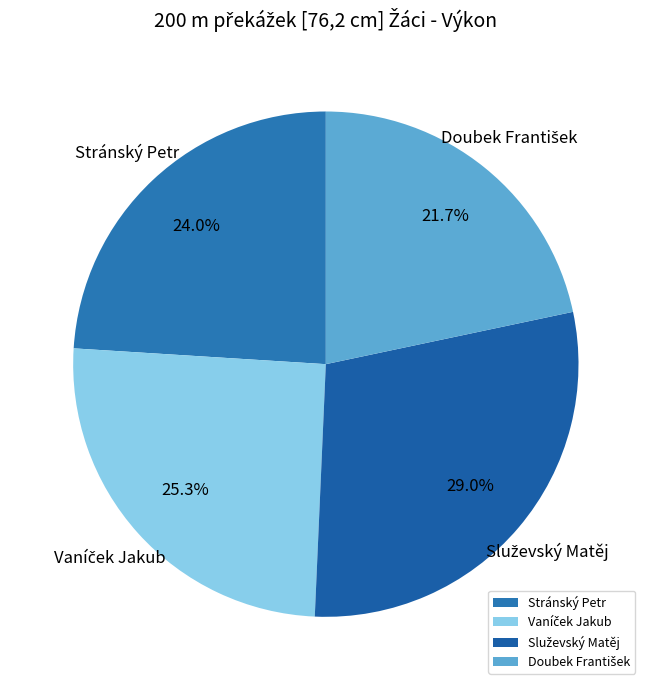

What portion of the pie excludes Stránský Petr?

76.0%